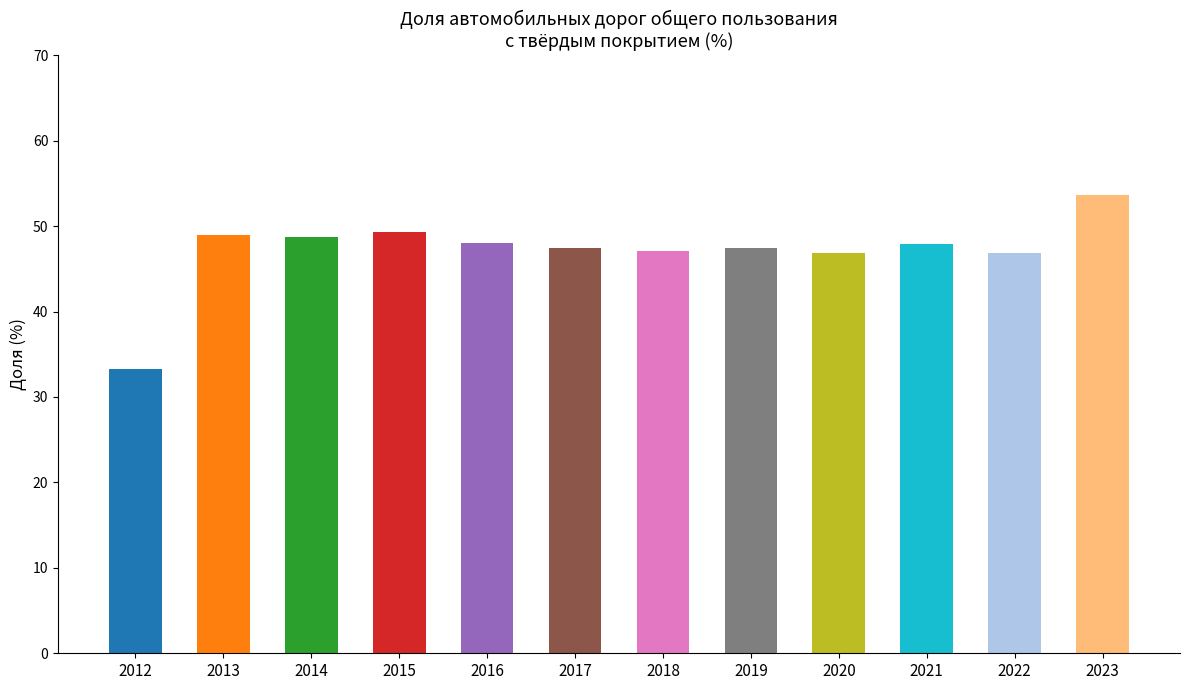

Is it true that the value at 2021 is 72.3?

False